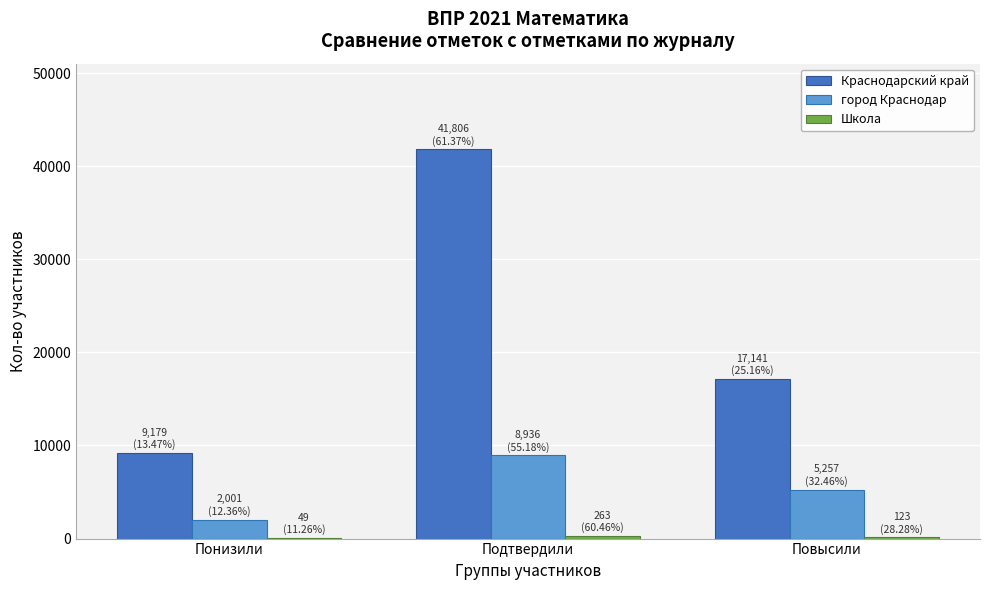

At which label does город Краснодар reach its peak?

Подтвердили